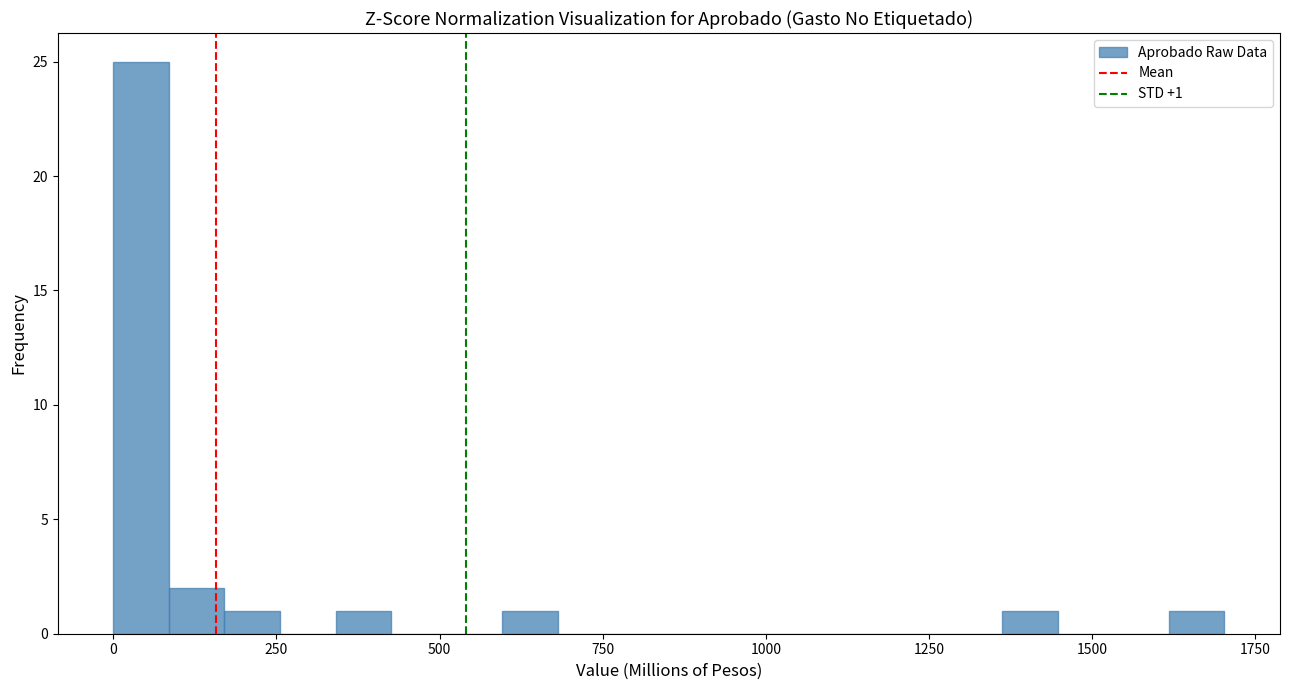

Read against the x-axis, roughly where is the centre of the tallest bar?

50